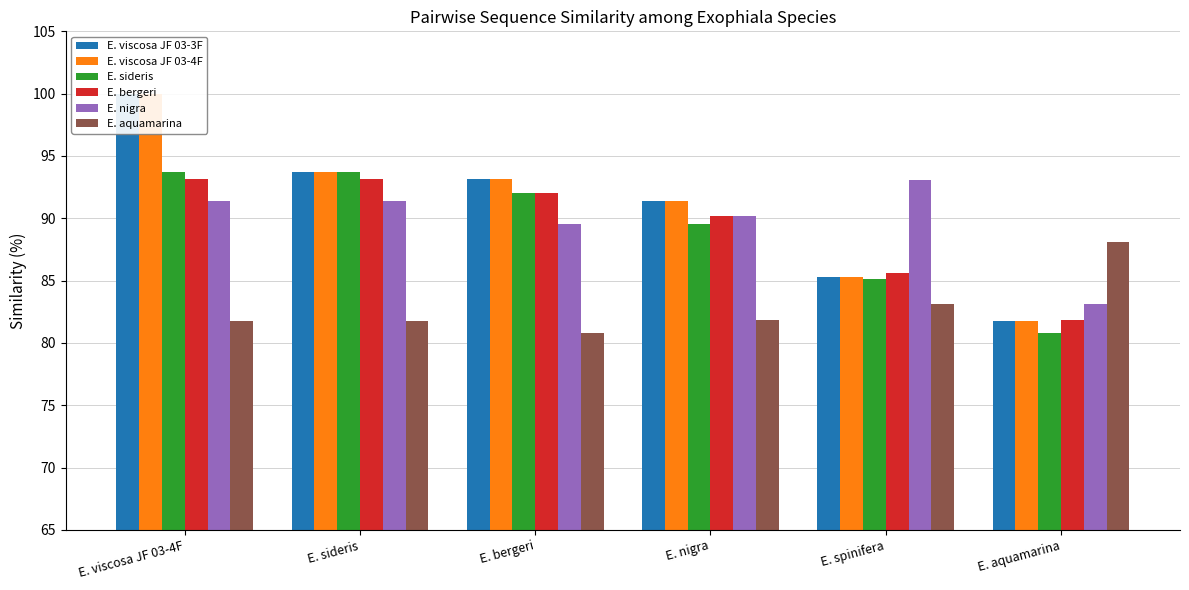

Which label corresponds to the smallest value in the chart?

E. aquamarina